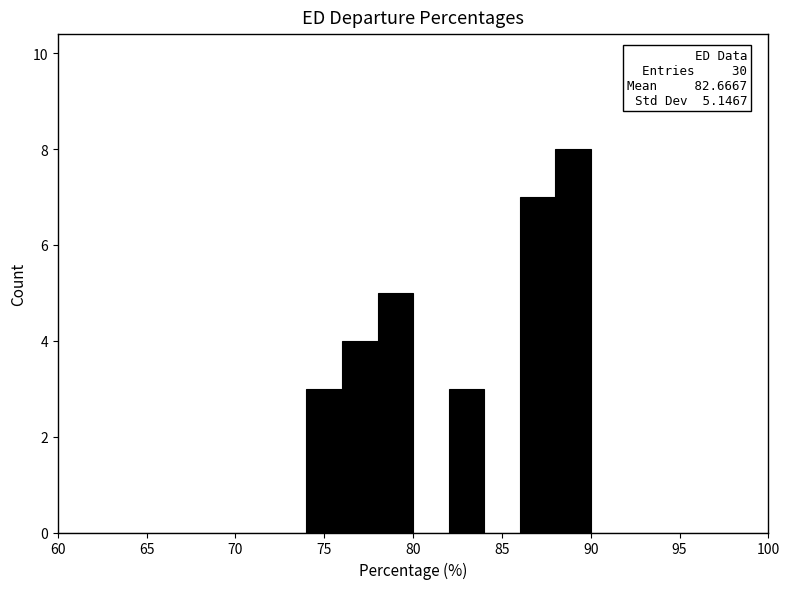

Which range on the x-axis has the tallest bar?

88 to 90